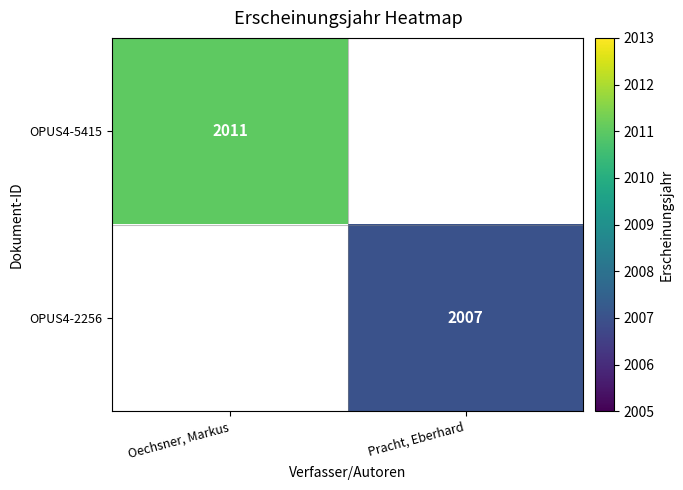

At which category does the chart reach its peak across all series?

Oechsner, Markus